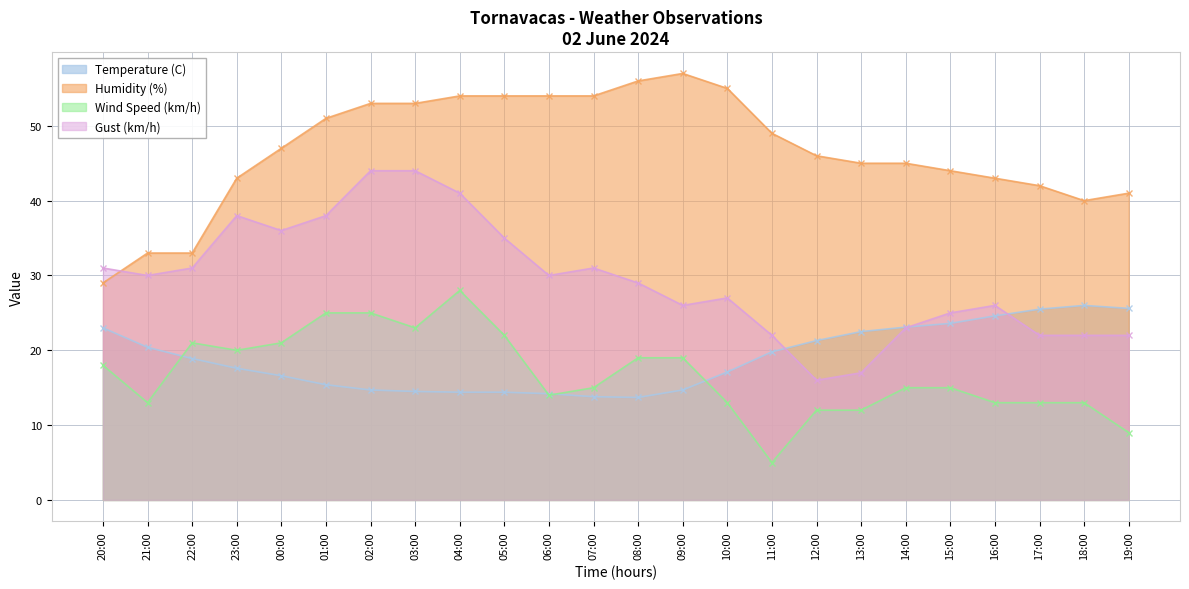

At which category does the chart reach its peak across all series?

09:00